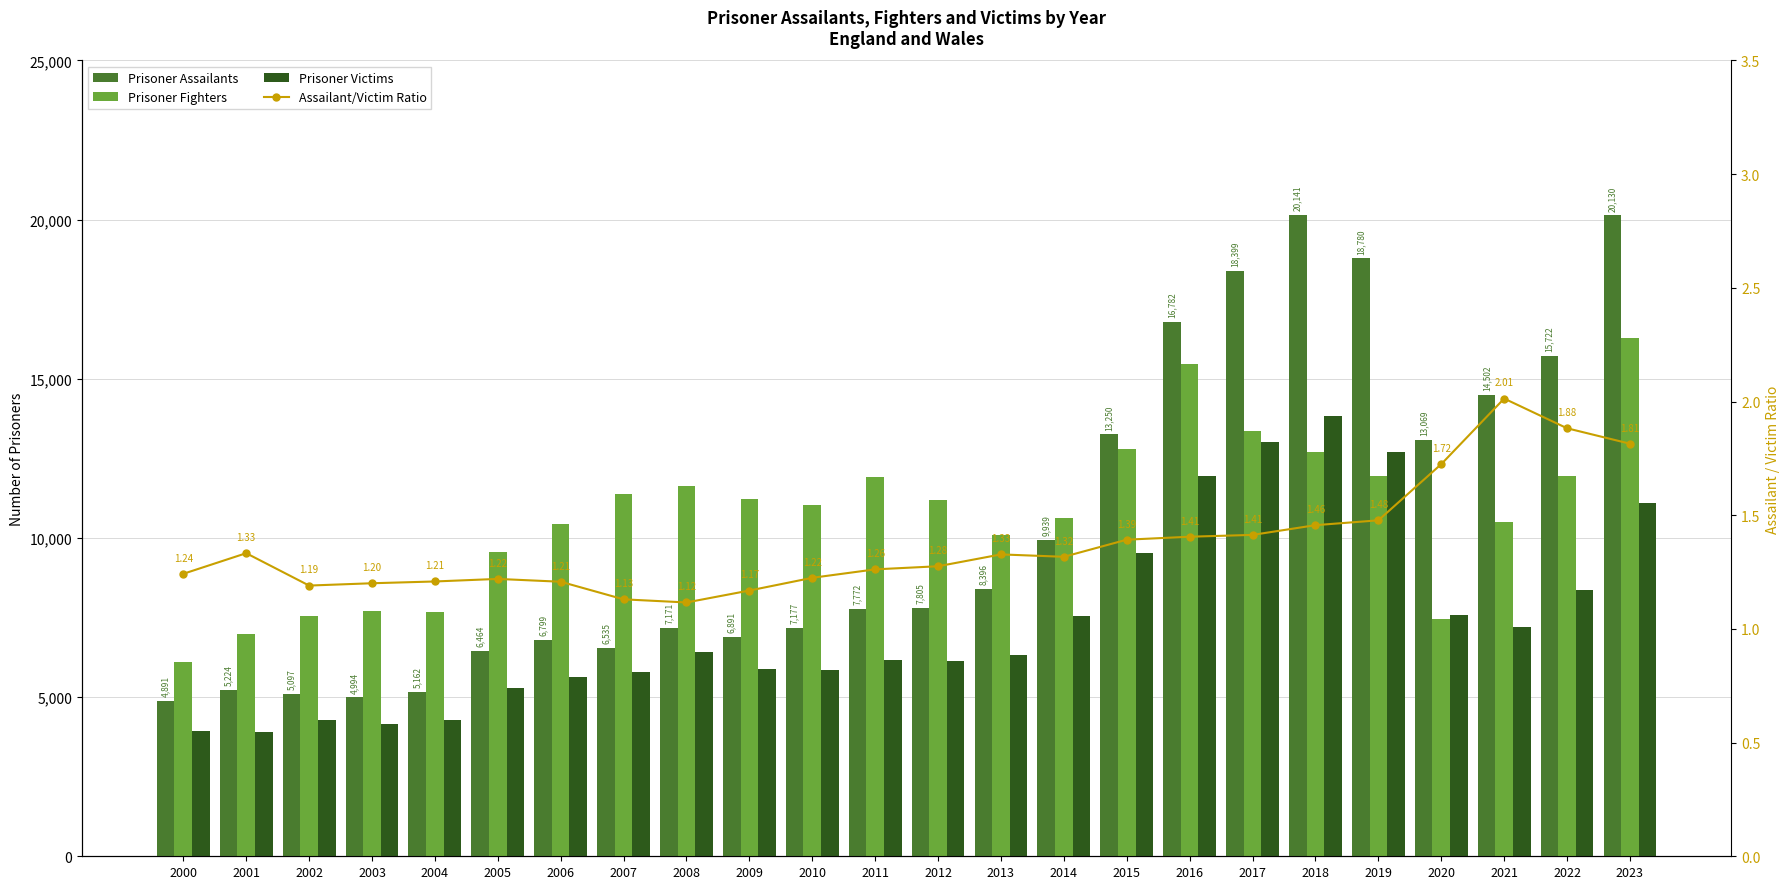

What is the minimum value shown in the chart?

1.1